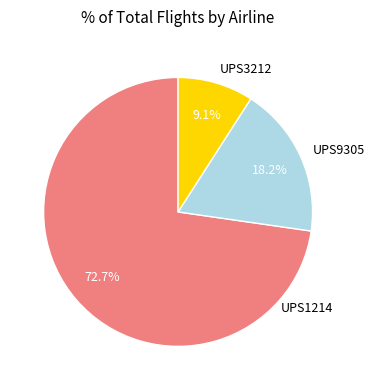

To the nearest percent, what is the combined percentage of UPS9305 and UPS3212?

27%